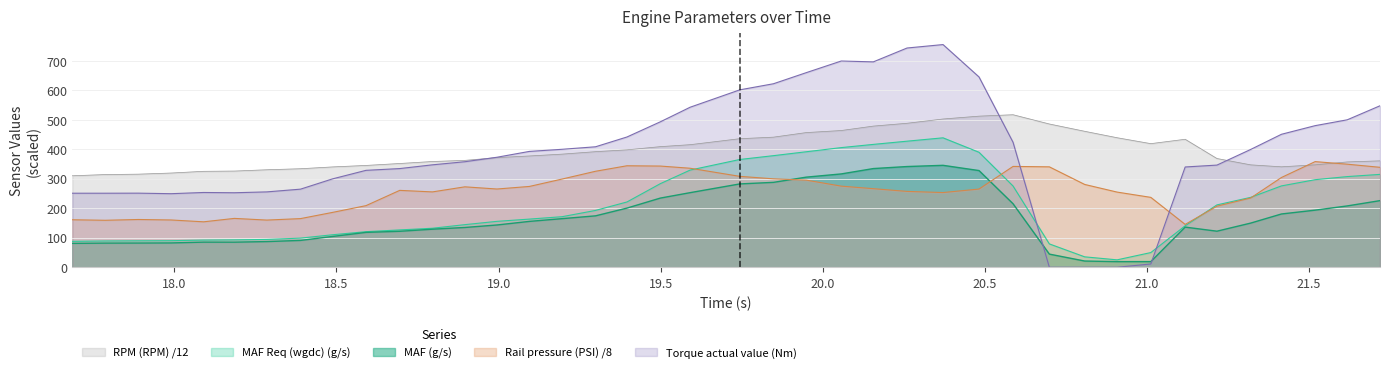

True or false: MAF (g/s) and RPM (RPM) /12 intersect in this chart.

False